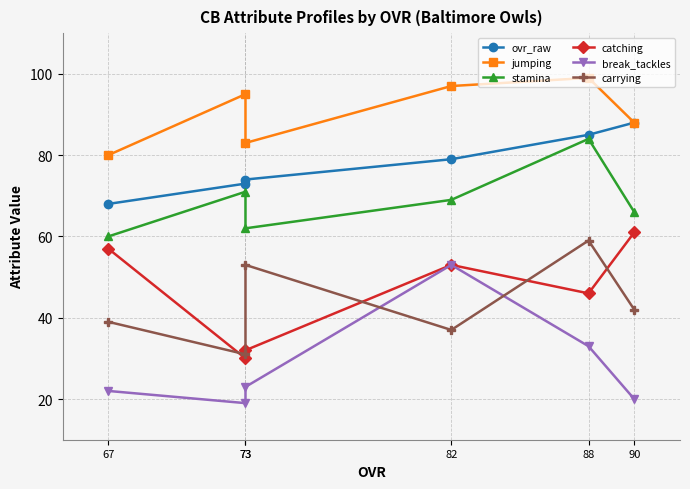

The value of ovr_raw at 90 is 88. True or false?

True